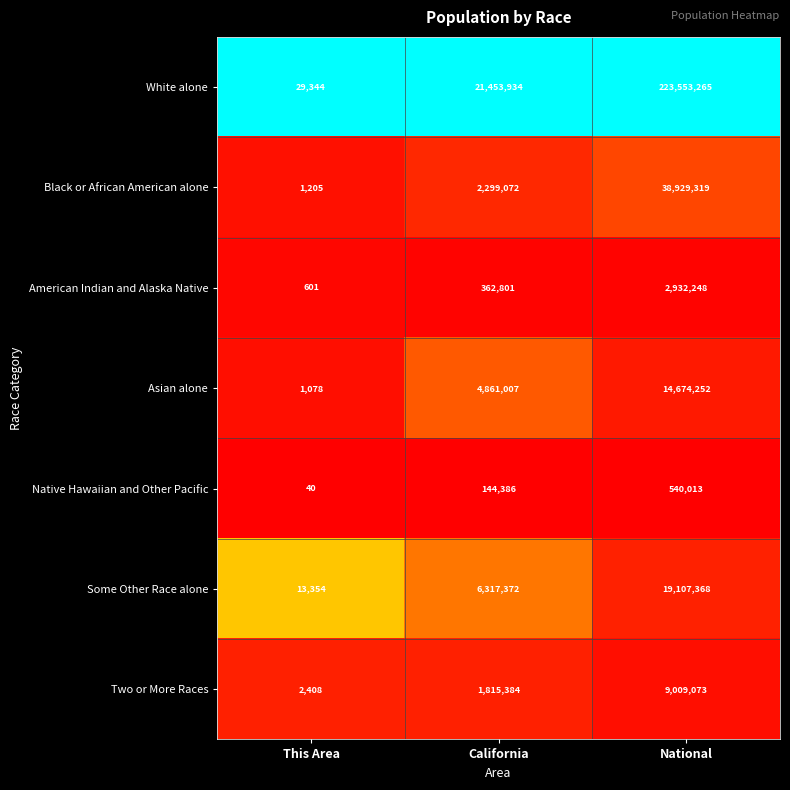

At which label is Black or African American alone closest to 19465262?

California